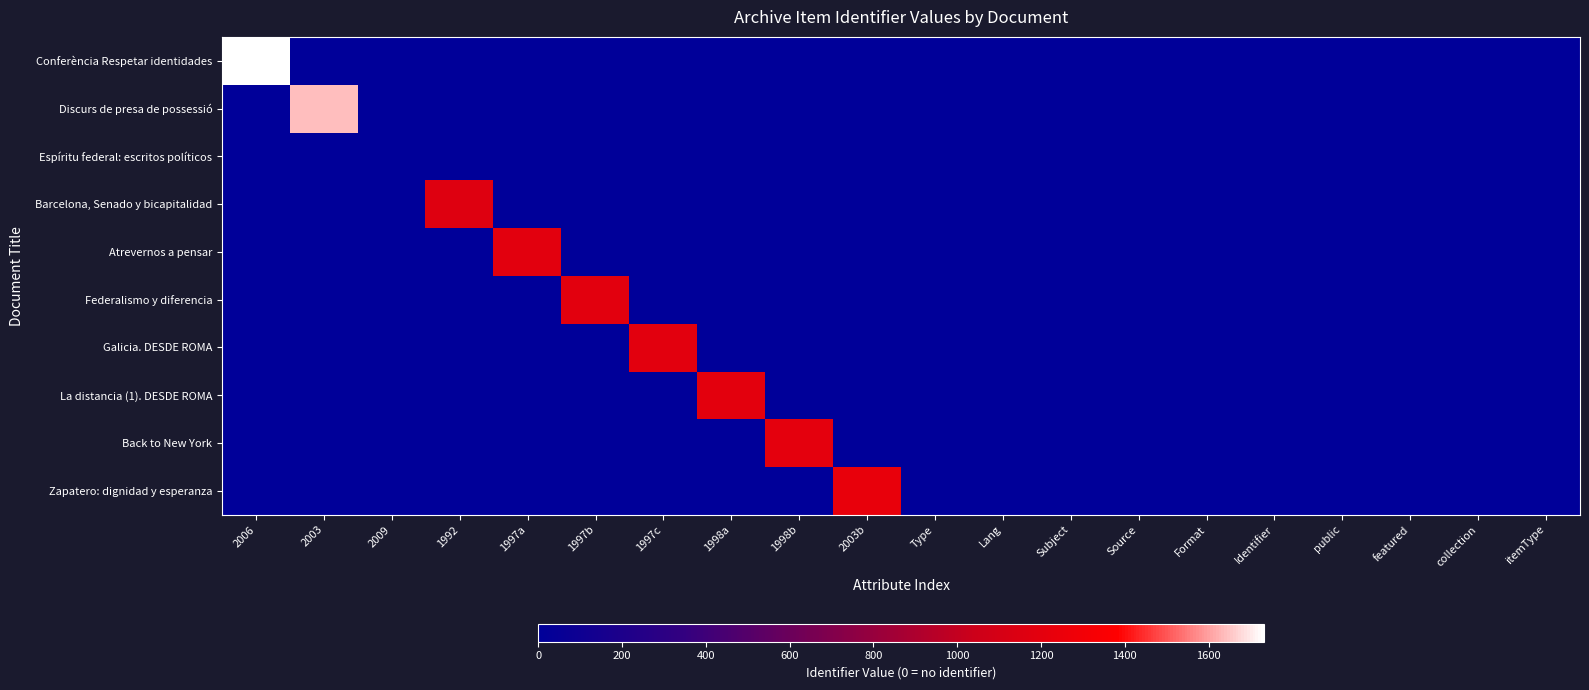

What is the total value across all series at 2003?

1642